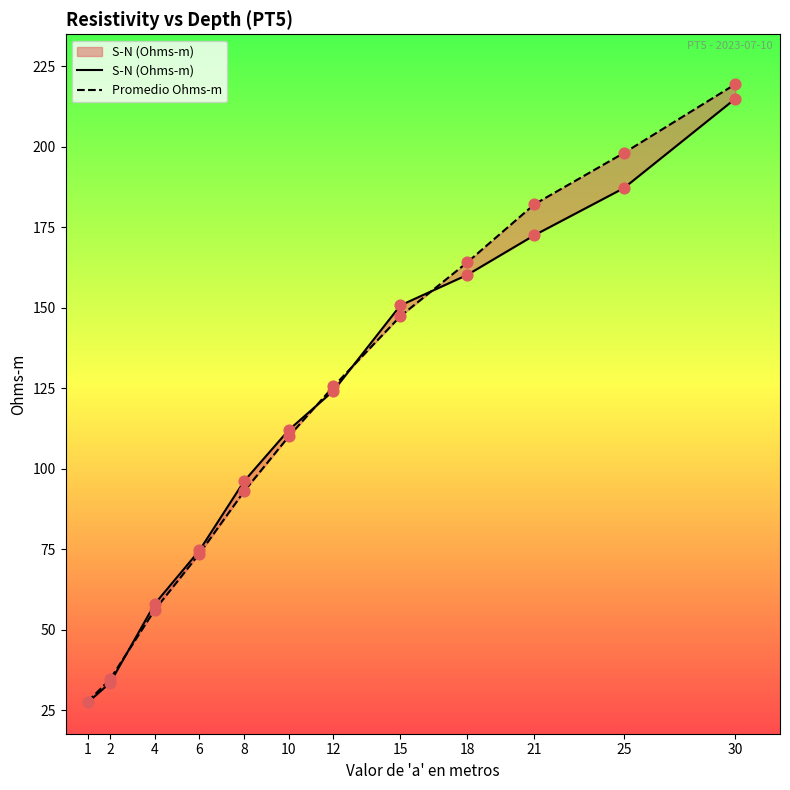

What are all the series names shown in the legend?

S-N (Ohms-m), Promedio Ohms-m